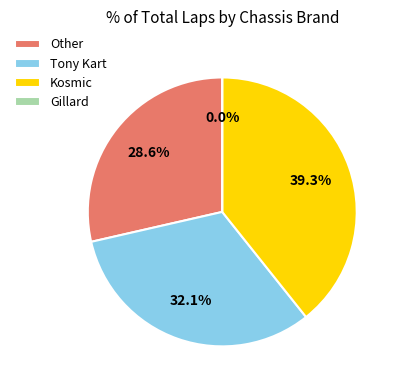

Is there any slice that represents more than half of the pie?

No